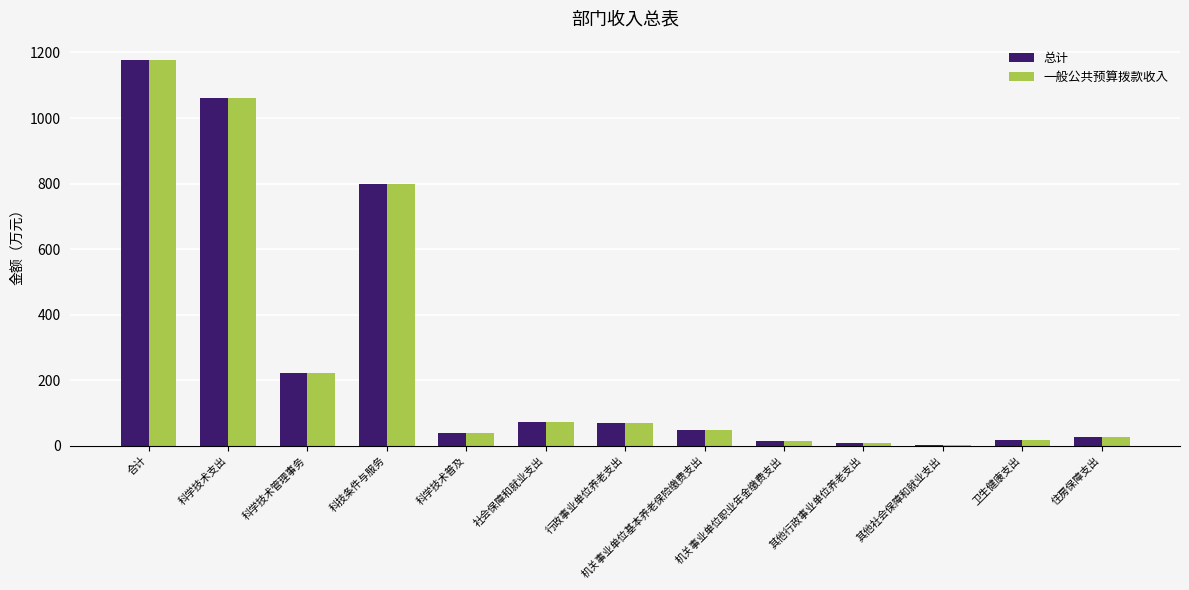

At which label is 一般公共预算拨款收入 closest to 589?

科技条件与服务